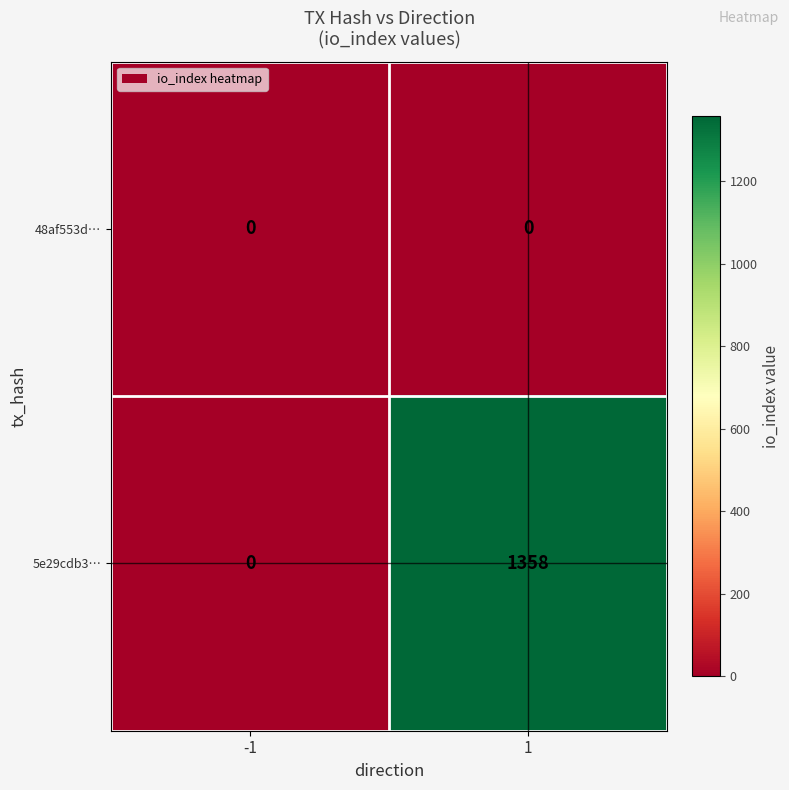

What is the maximum value shown in the chart?

1358